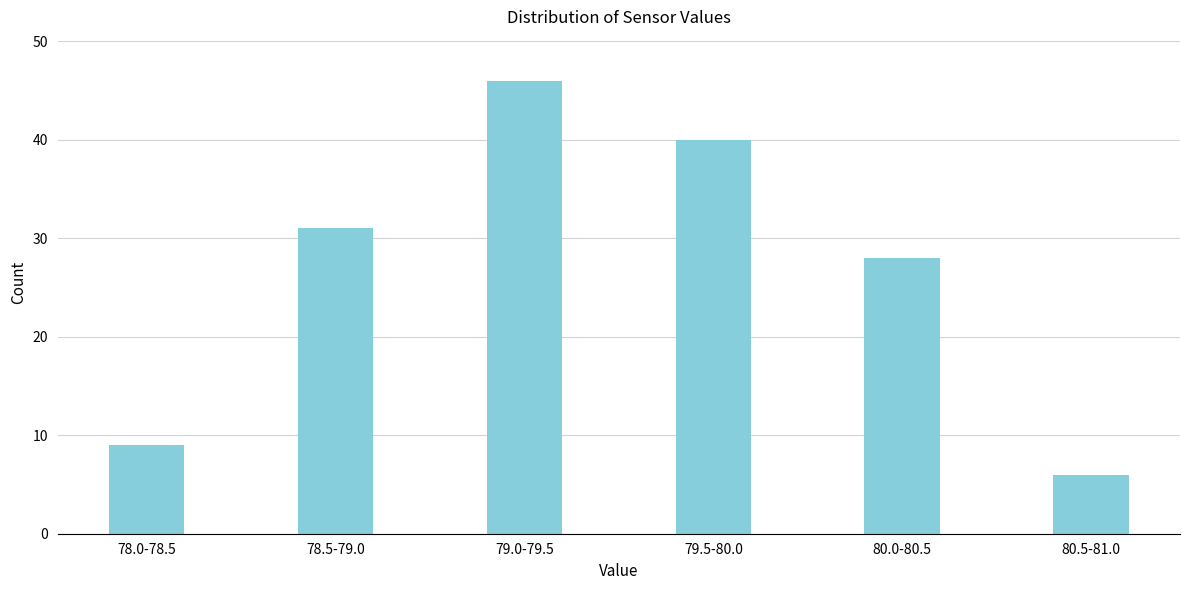

Reading right to left, extract all data points from this chart.

6	28	40	46	31	9